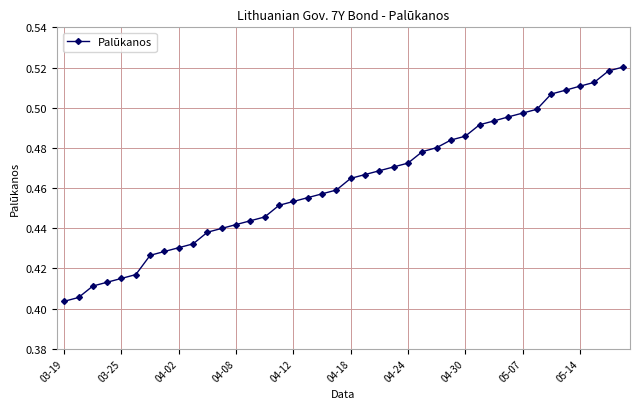

Count the values in the range 0 to 1.

40